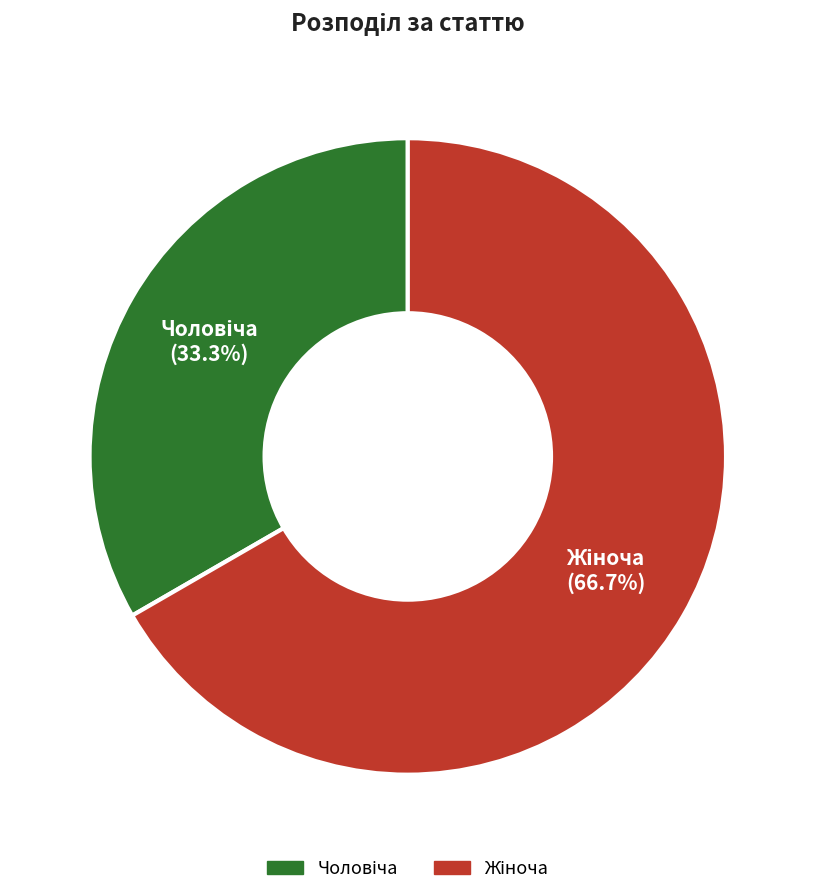

Is there a majority slice in this chart?

Yes